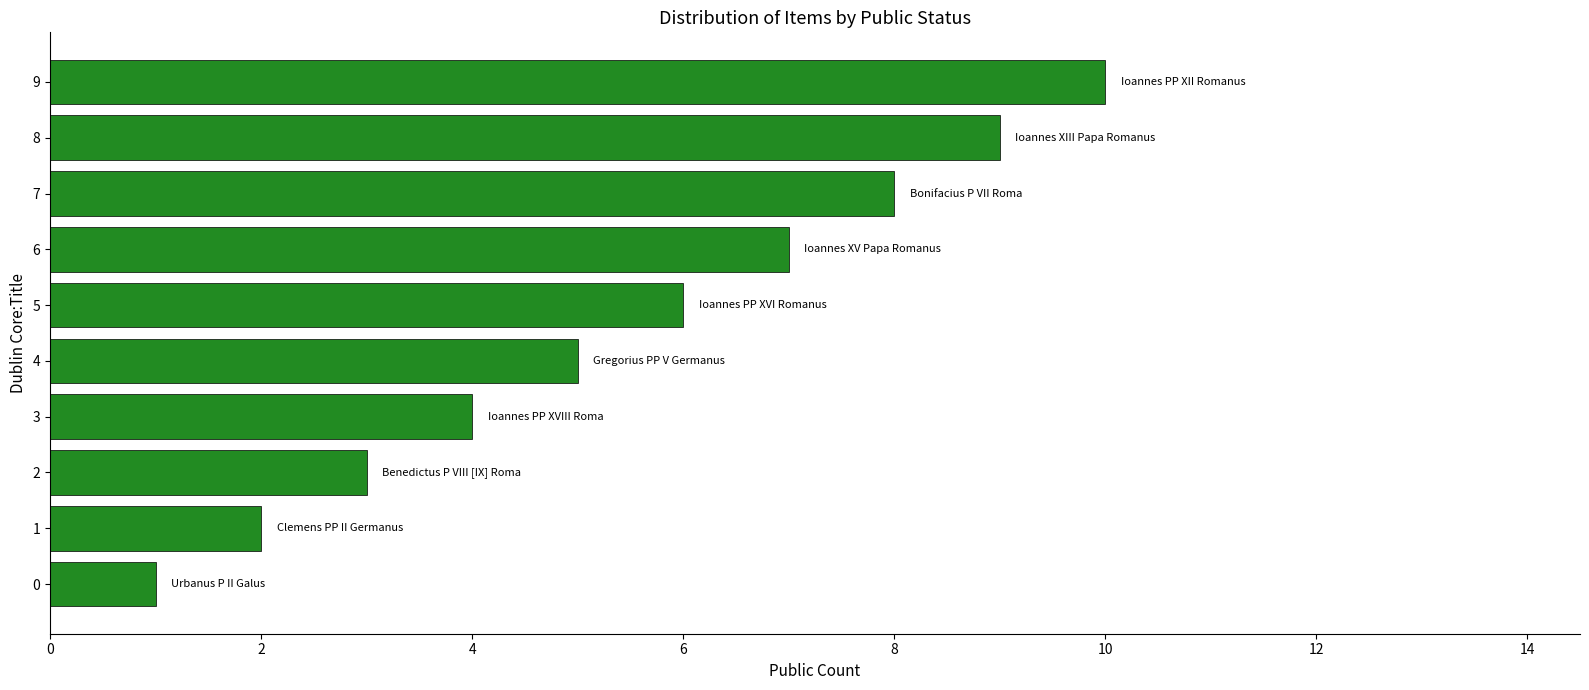

At which category does the chart reach its peak across all series?

9